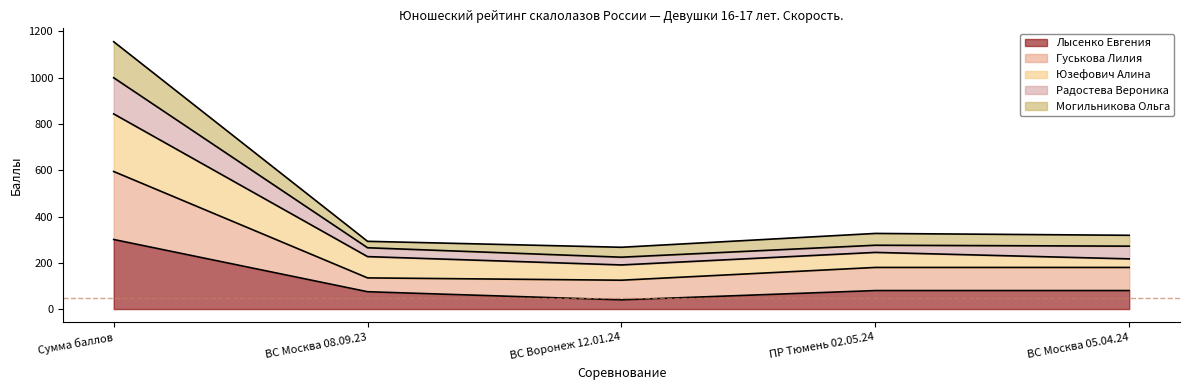

At which label does Лысенко Евгения reach its minimum?

ВС Воронеж 12.01.24